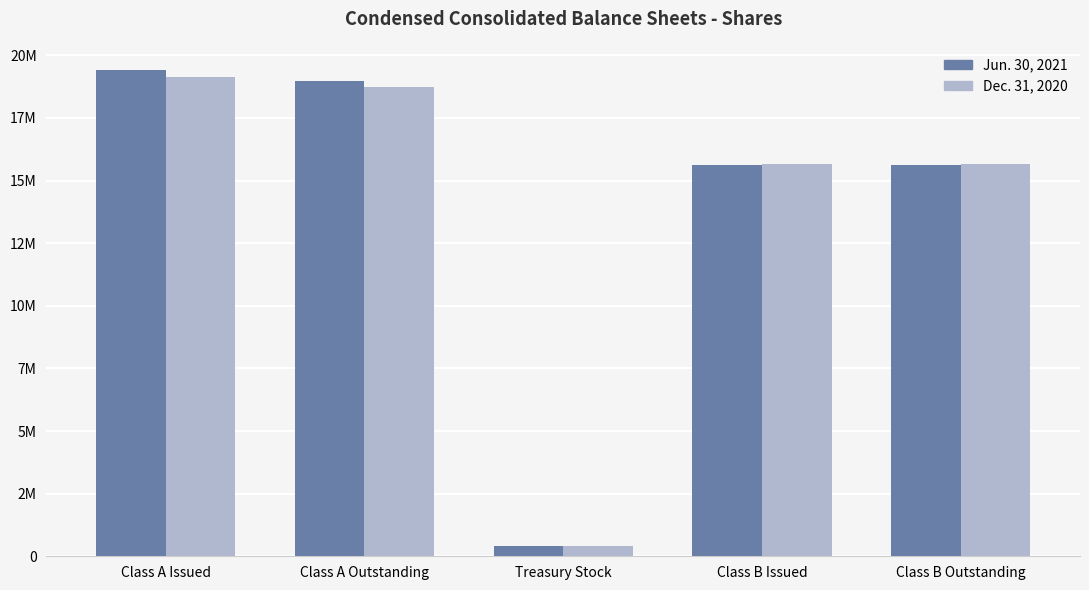

What are all the series names shown in the legend?

Jun. 30, 2021, Dec. 31, 2020